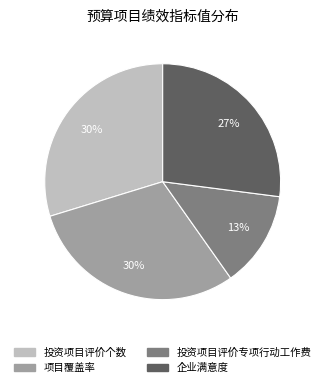

To the nearest percent, what is the average slice percentage?

25%